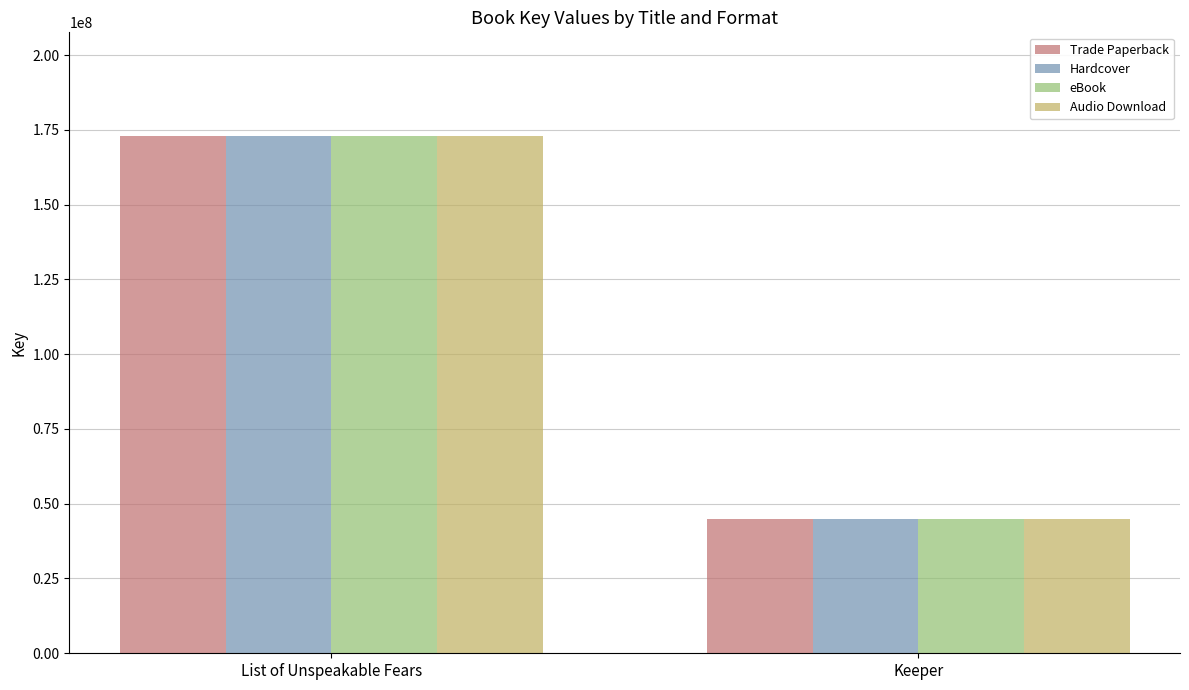

The value of Hardcover at Keeper is 26682843. True or false?

False